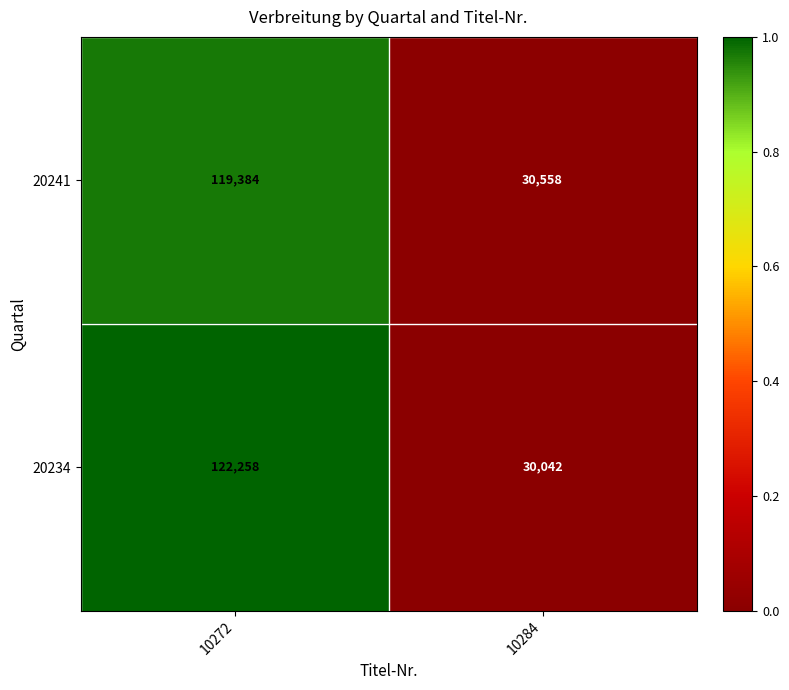

Rank the series at 10272 from highest to lowest value.

20234, 20241